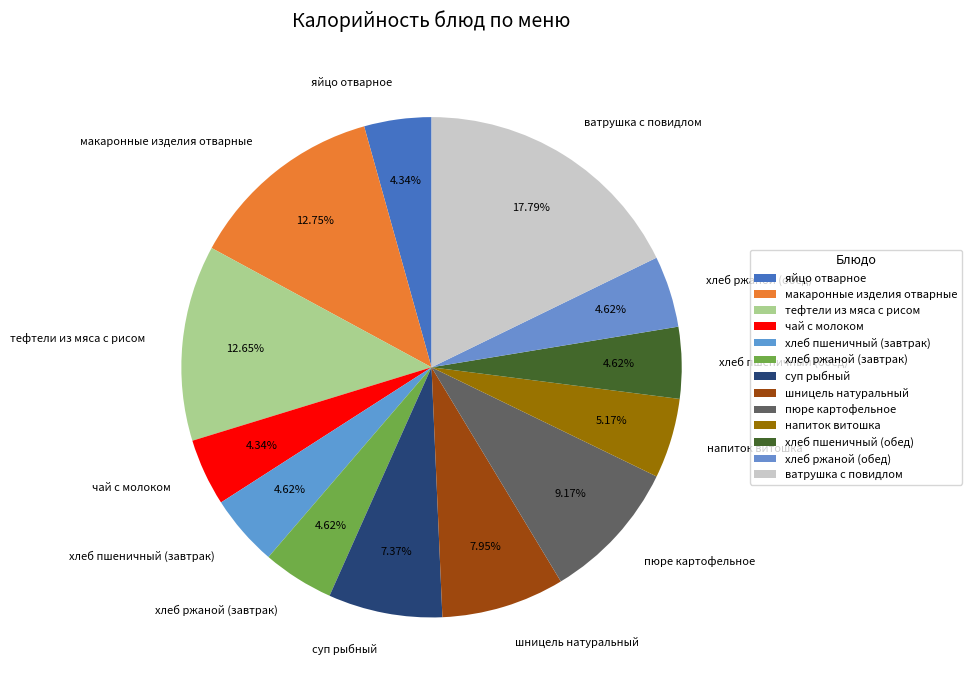

Is there a majority slice in this chart?

No